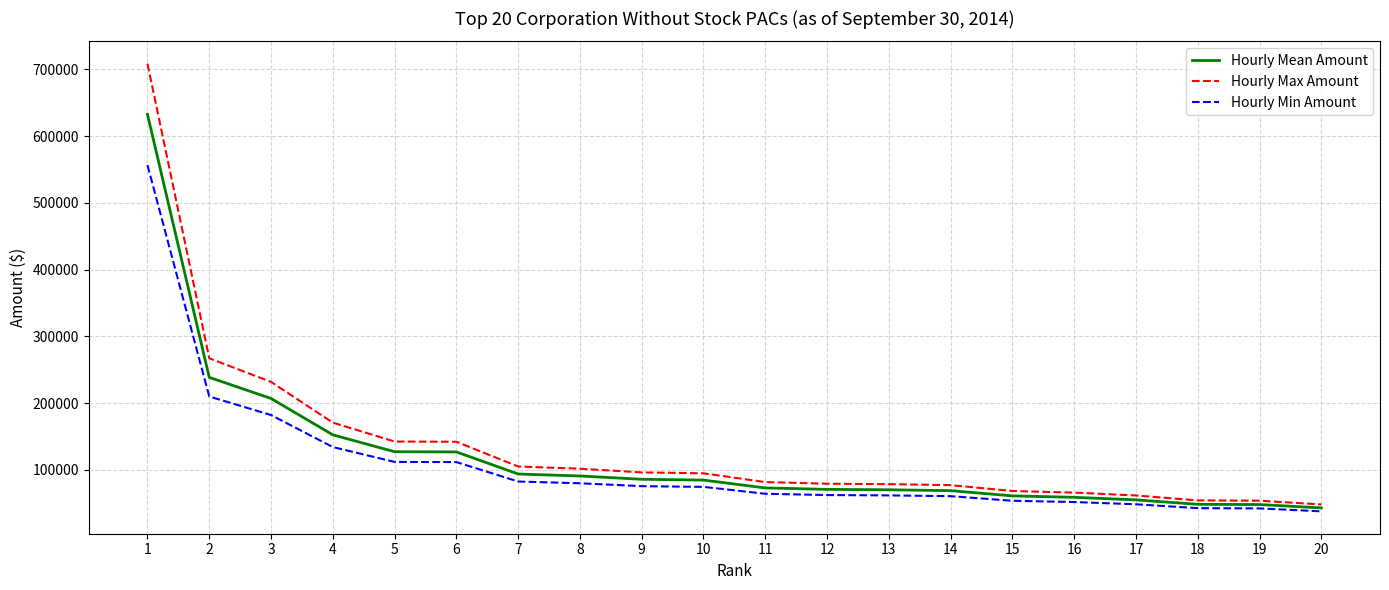

At which category is the sum across all series the highest?

1